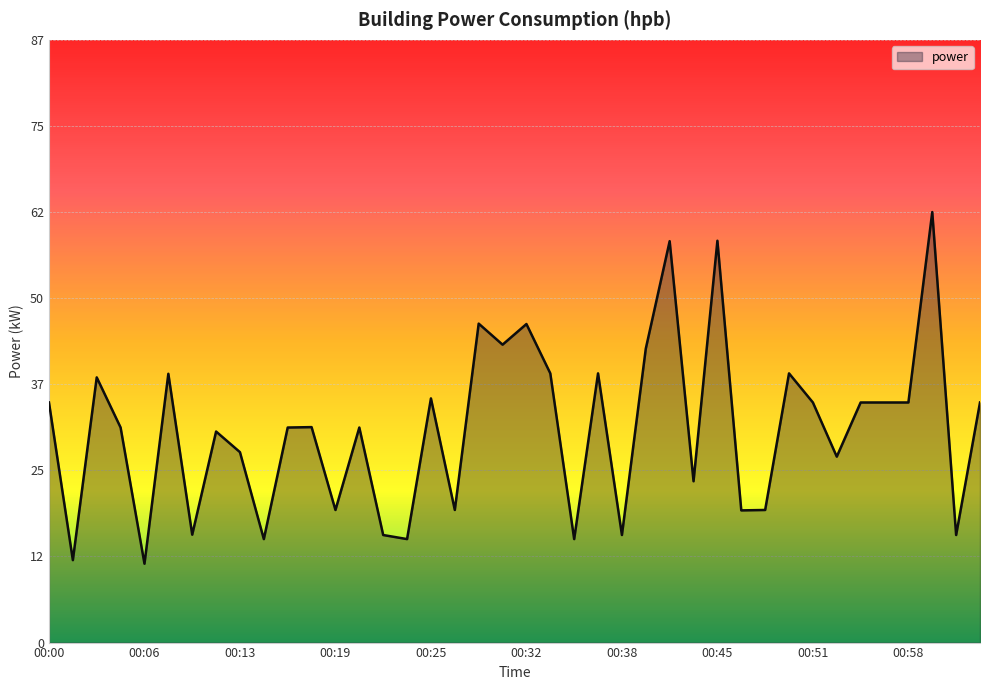

Does the chart display data point markers on the line(s)?

No